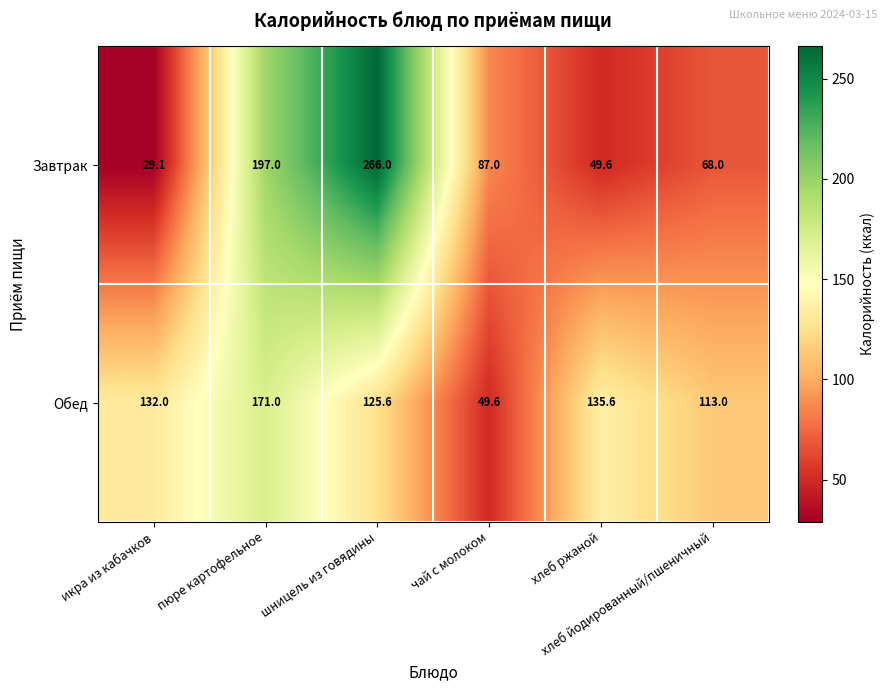

What is the highest value of the Завтрак series?

266.0